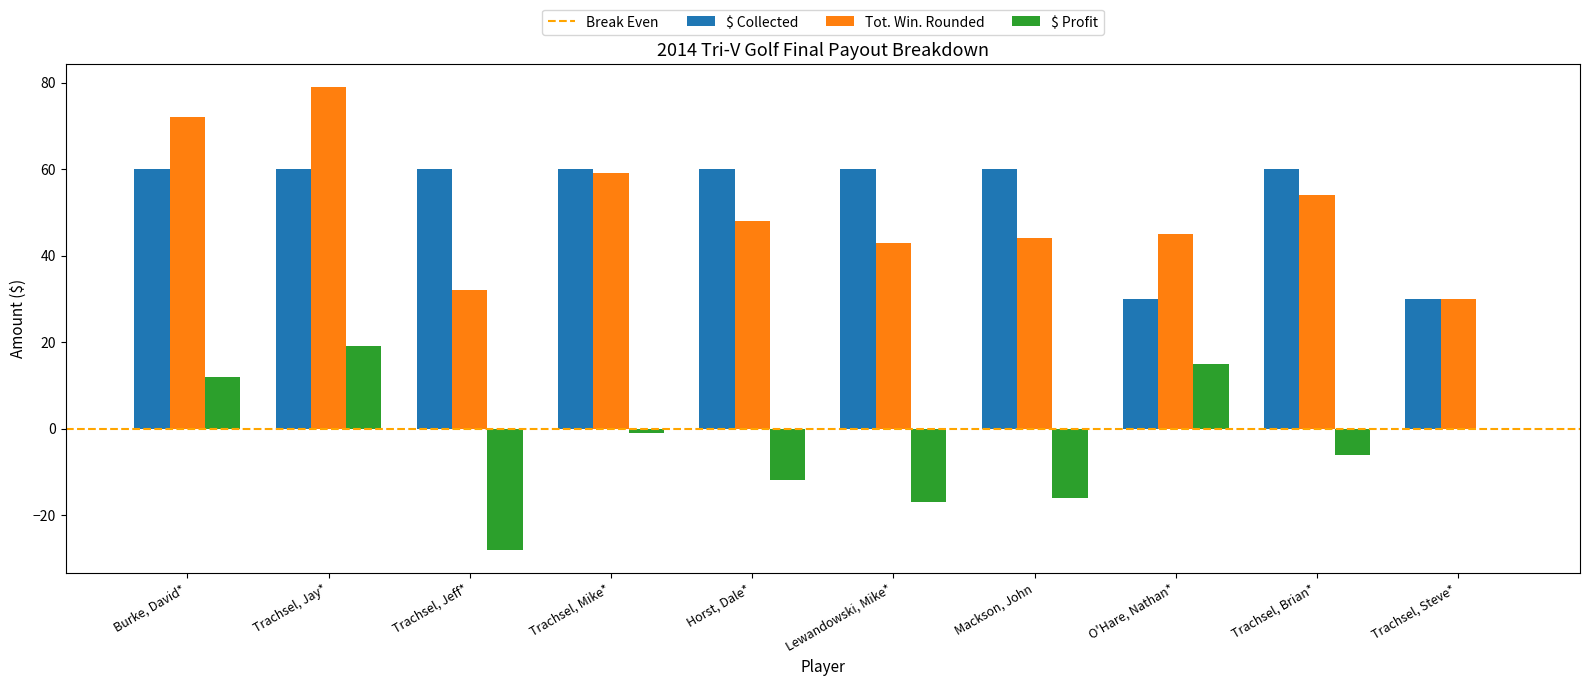

What is the difference between the Tot. Win. Rounded values at Lewandowski, Mike* and Mackson, John?

1